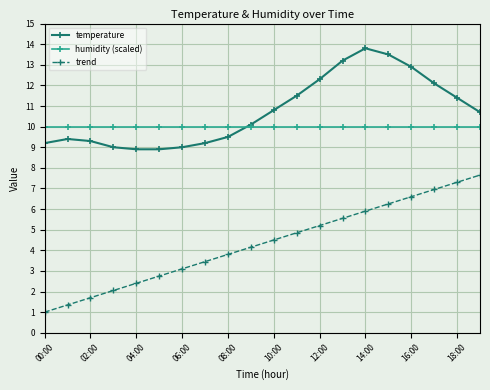

Which series has the largest total across all categories?

temperature